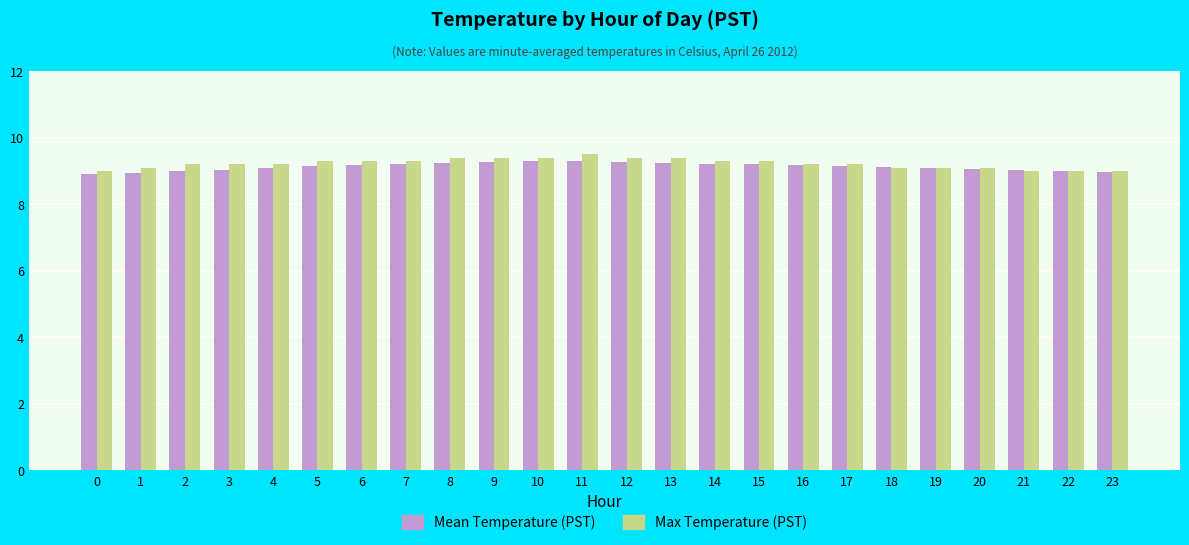

What is the highest value of the Mean Temperature (PST) series?

9.3